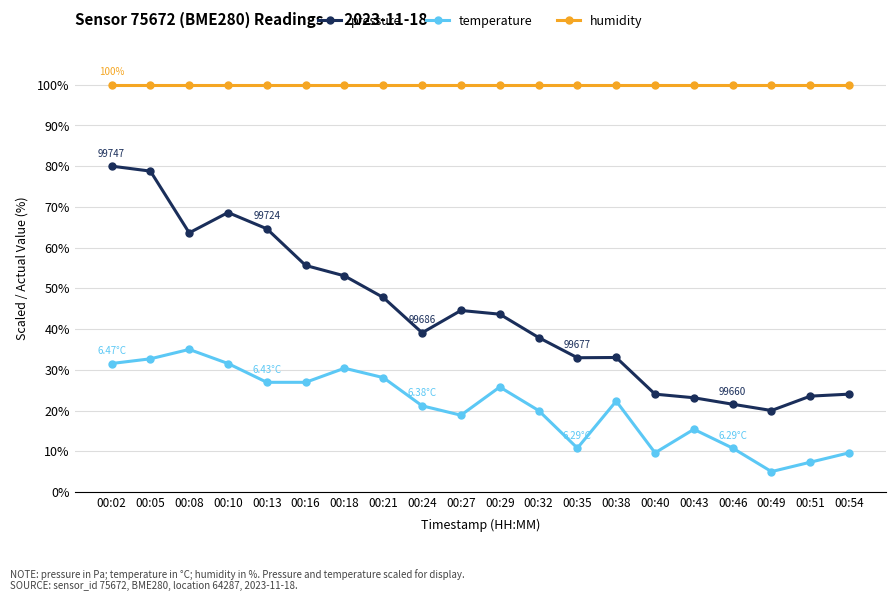

What is the sum of the humidity values at 00:46 and 00:51?

200.0